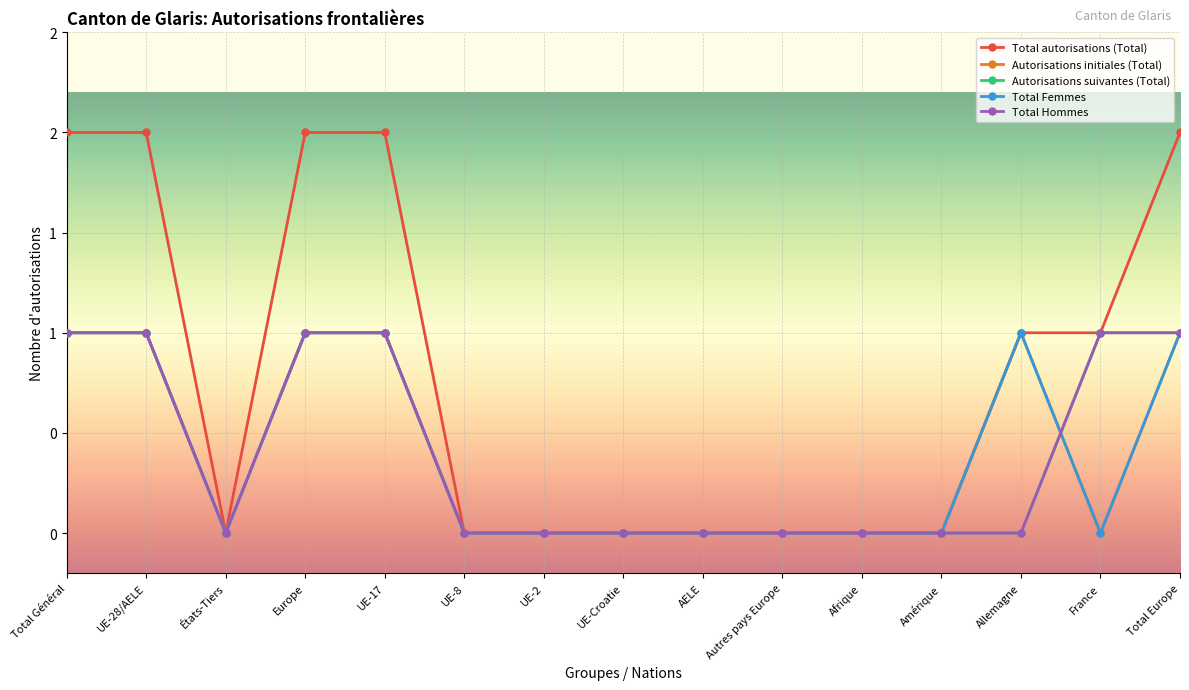

Which label corresponds to the smallest value in the chart?

États-Tiers